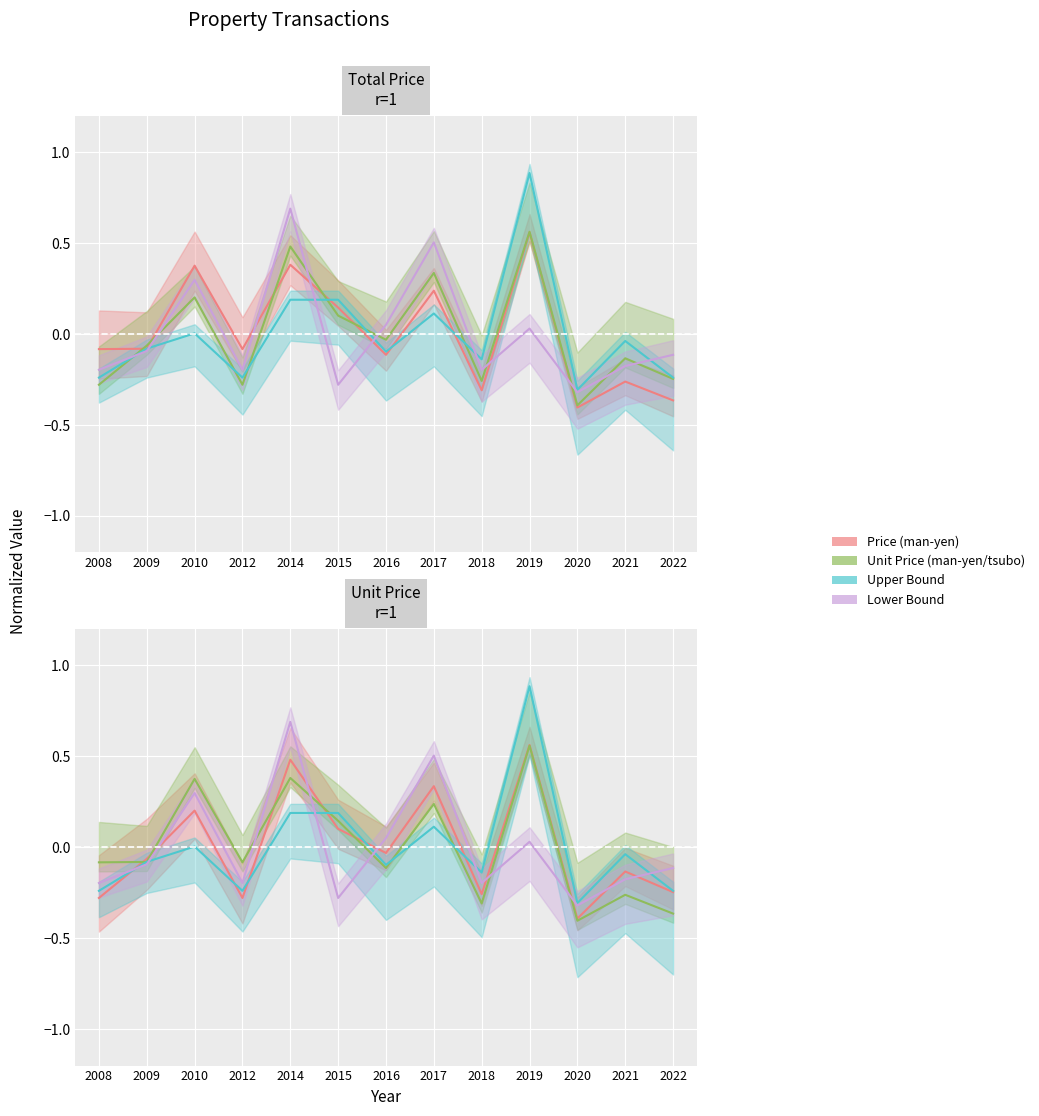

True or false: Unit Price (man-yen/tsubo) and Lower Bound intersect in this chart.

True